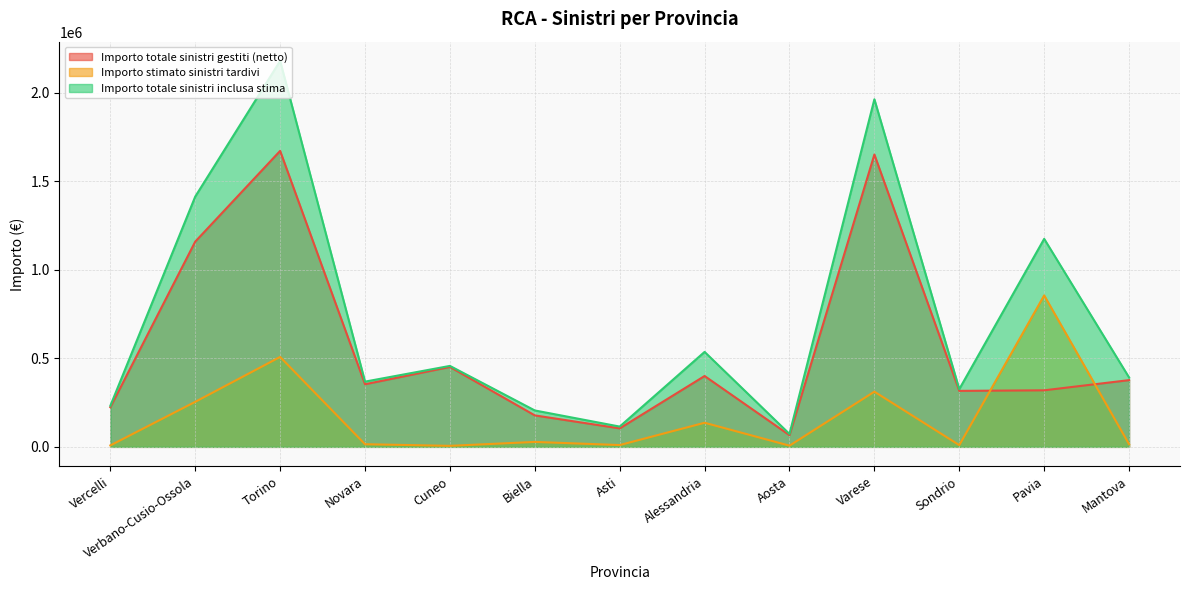

Which series changed the most between Alessandria and Sondrio?

Importo totale sinistri inclusa stima